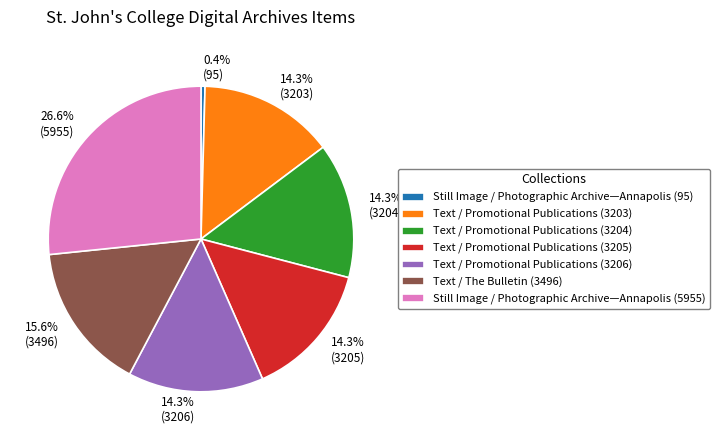

What is the ratio of the value at 14.3% (3203) to the value at 14.3% (3206)?

1.0